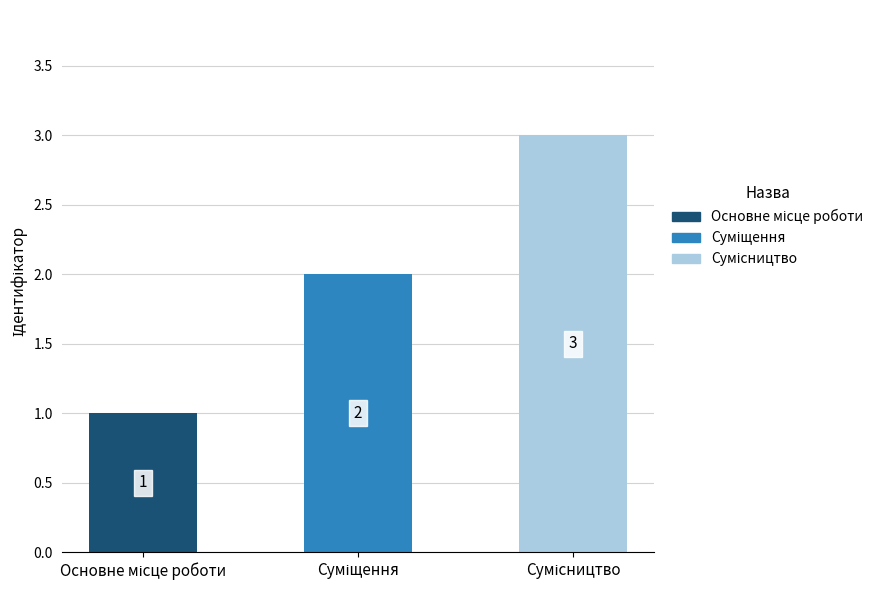

How many values are between 1 and 3?

3